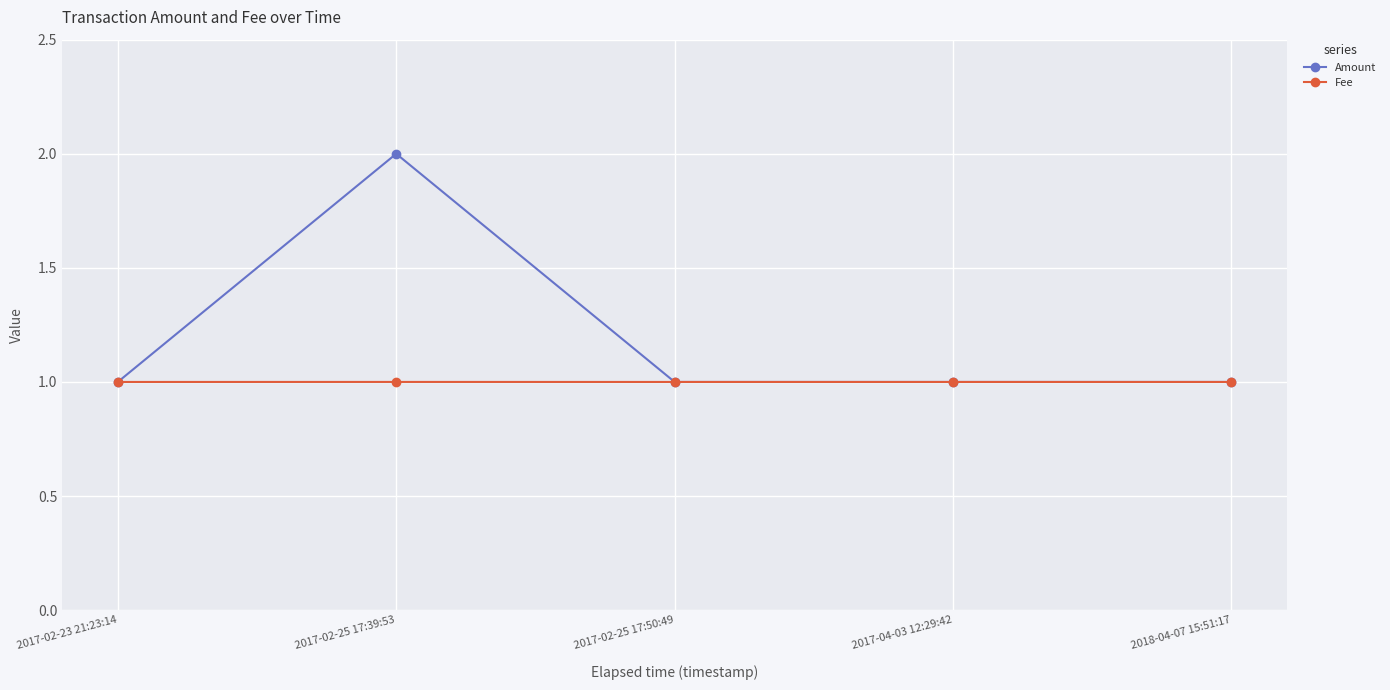

Is it true that Amount equals 0.6 at 2017-02-25 17:39:53?

False